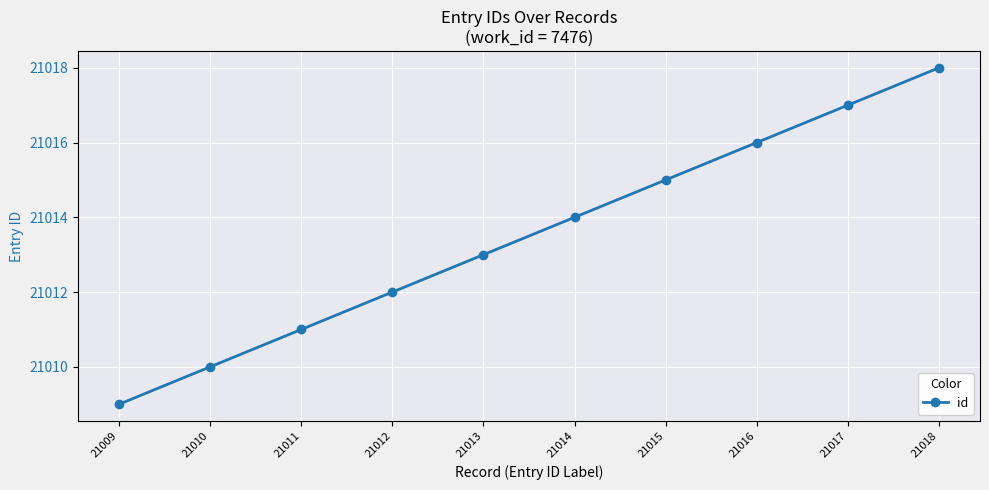

Count the values in the range 21011 to 21016.

6